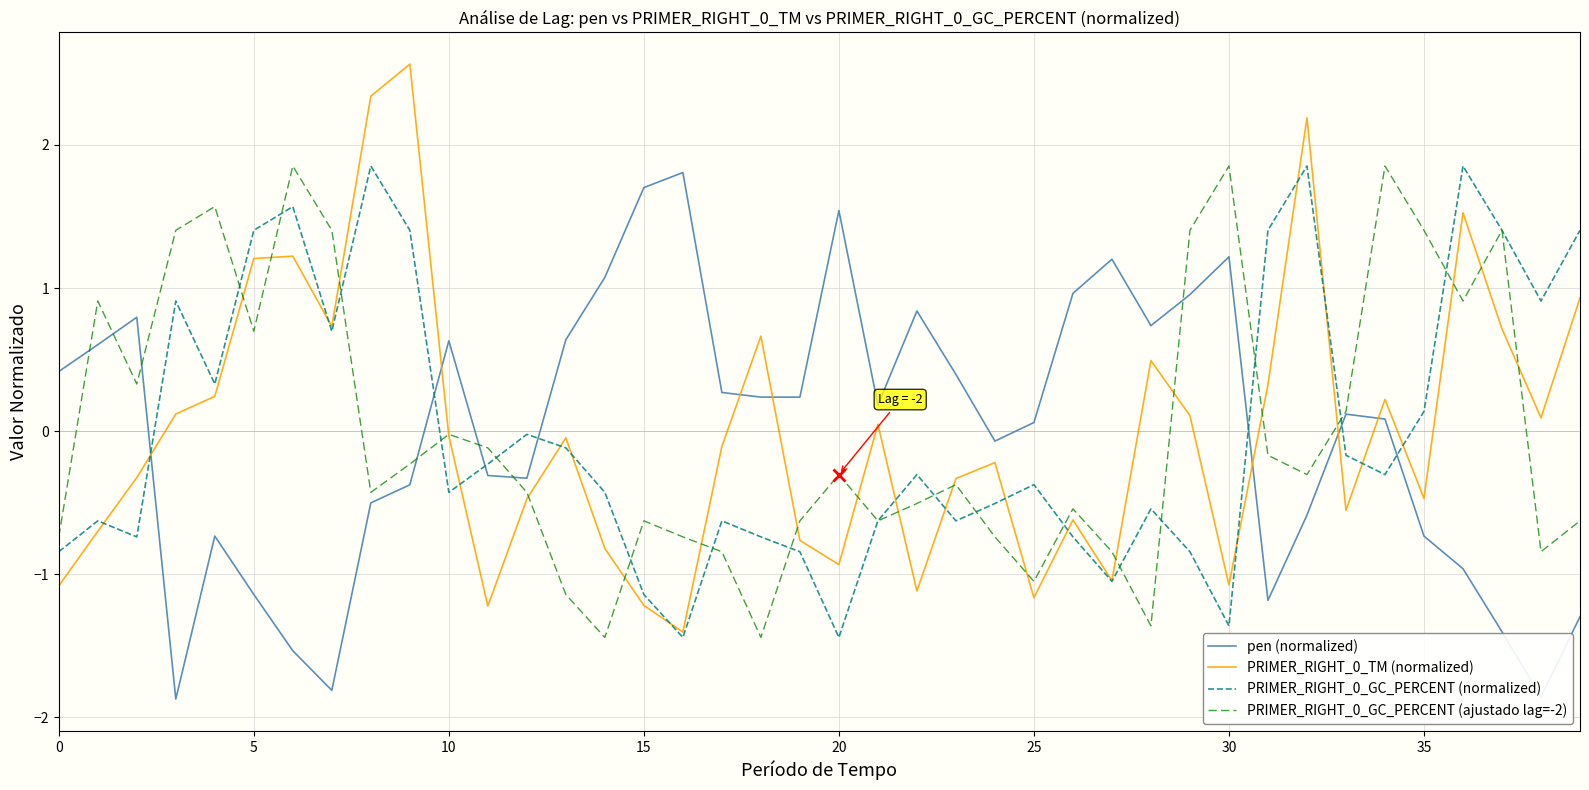

True or false: pen (normalized) and PRIMER_RIGHT_0_GC_PERCENT (normalized) intersect in this chart.

True